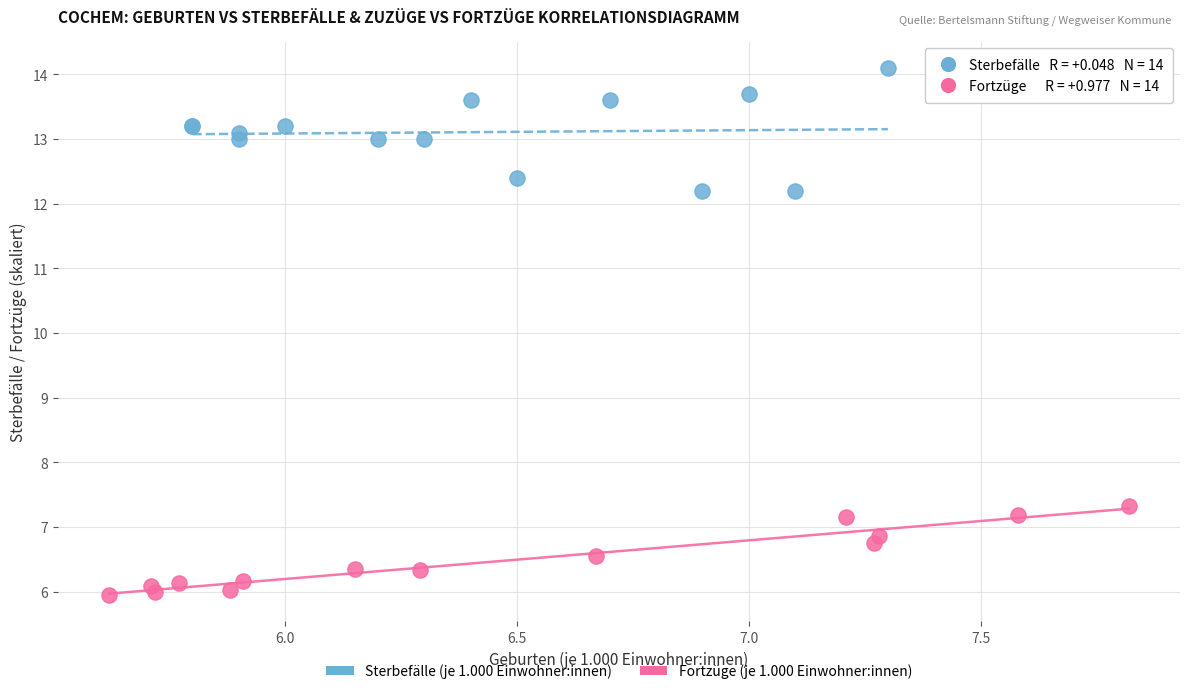

What are all the series names shown in the legend?

Sterbefälle (je 1.000 Einwohner:innen), Fortzüge (je 1.000 Einwohner:innen)